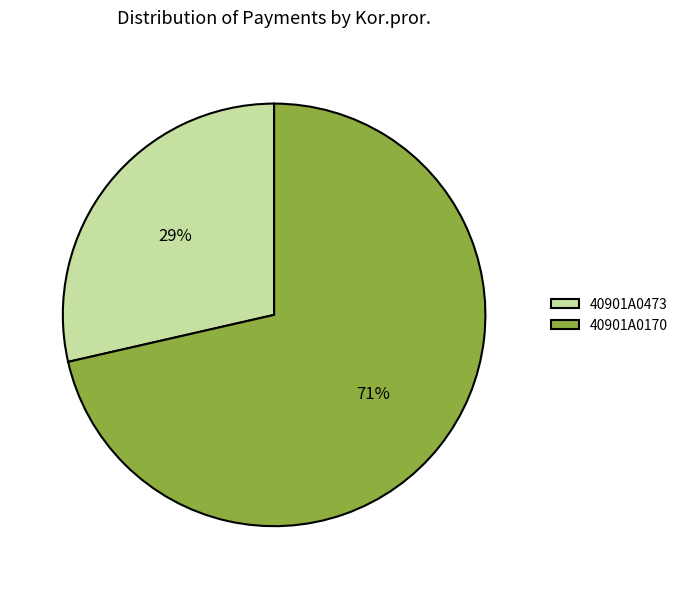

The 40901A0473 slice represents 34% of the pie. True or false?

False